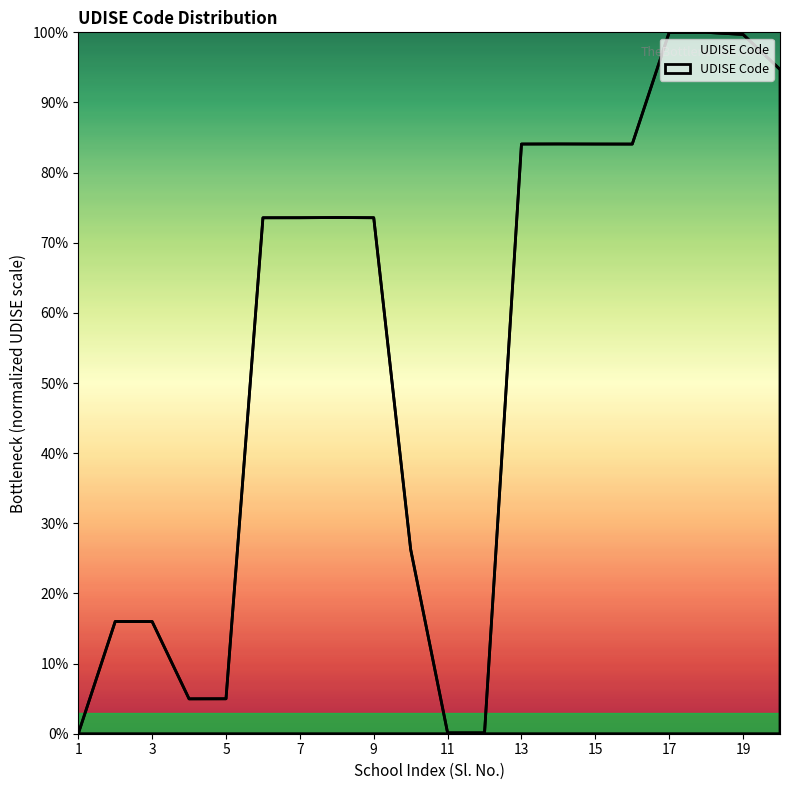

What is the greatest value displayed?

100.0